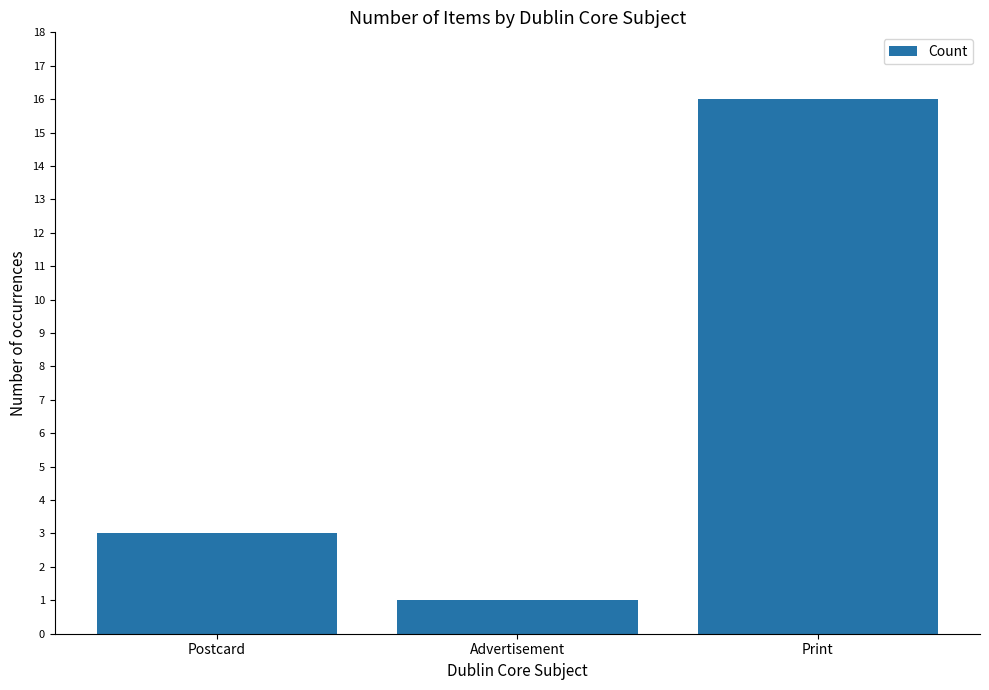

How many data points are less than 3?

1